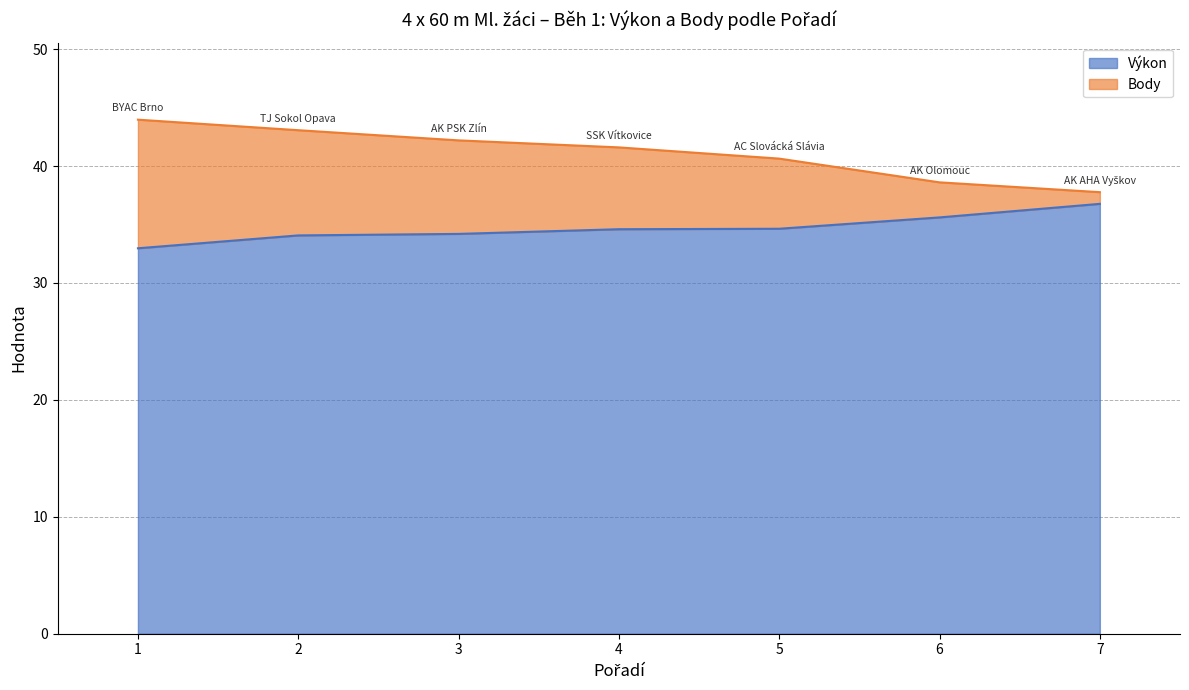

Reading left to right, extract all data points from this chart.

Výkon: 1=33.0	2=34.1	3=34.2	4=34.6	5=34.6	6=35.6	7=36.8
Body: 1=44.0	2=43.1	3=42.2	4=41.6	5=40.6	6=38.6	7=37.8